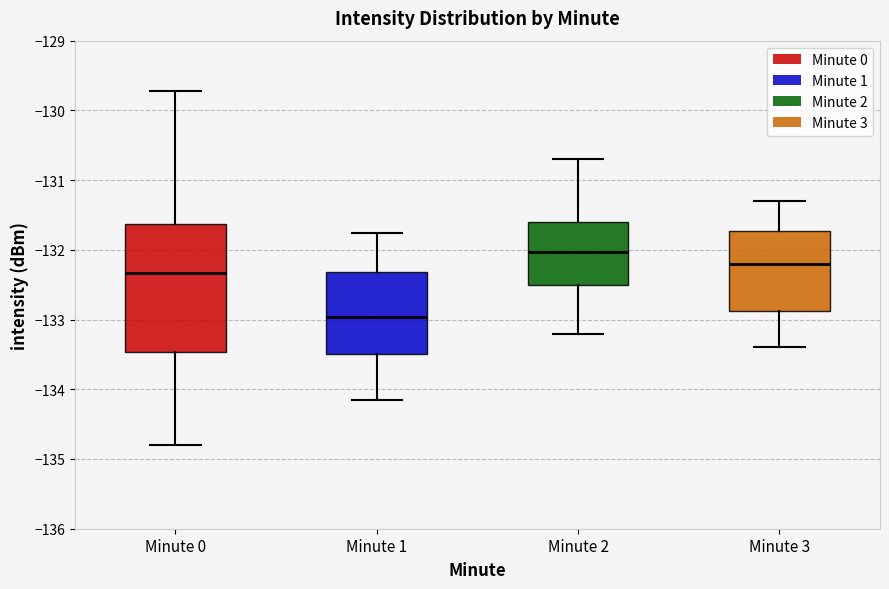

Reading left to right, read every box against the y-axis: the position of its median line, the range the box covers, and the ends of its whiskers. The values are not printed on the chart, so give them approximately, as read against the axis.

Minute 0: median -132.3, box -133.5 to -131.6, whiskers -134.8 to -129.7
Minute 1: median -133.0, box -133.5 to -132.3, whiskers -134.2 to -131.8
Minute 2: median -132.0, box -132.5 to -131.6, whiskers -133.2 to -130.7
Minute 3: median -132.2, box -132.9 to -131.7, whiskers -133.4 to -131.3